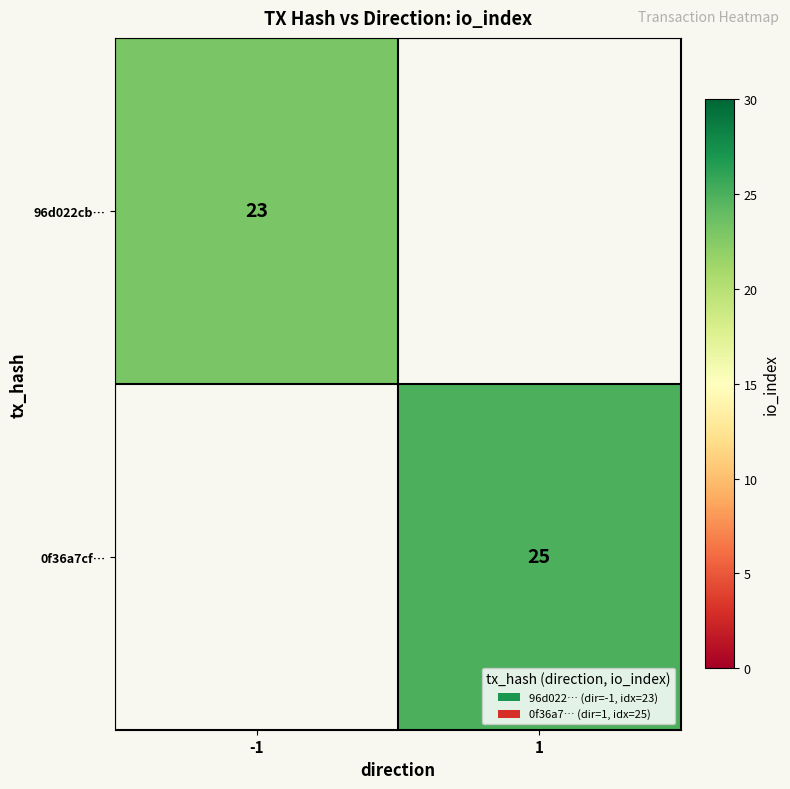

True or false: 96d022cb… has a value of 30 at -1.

False